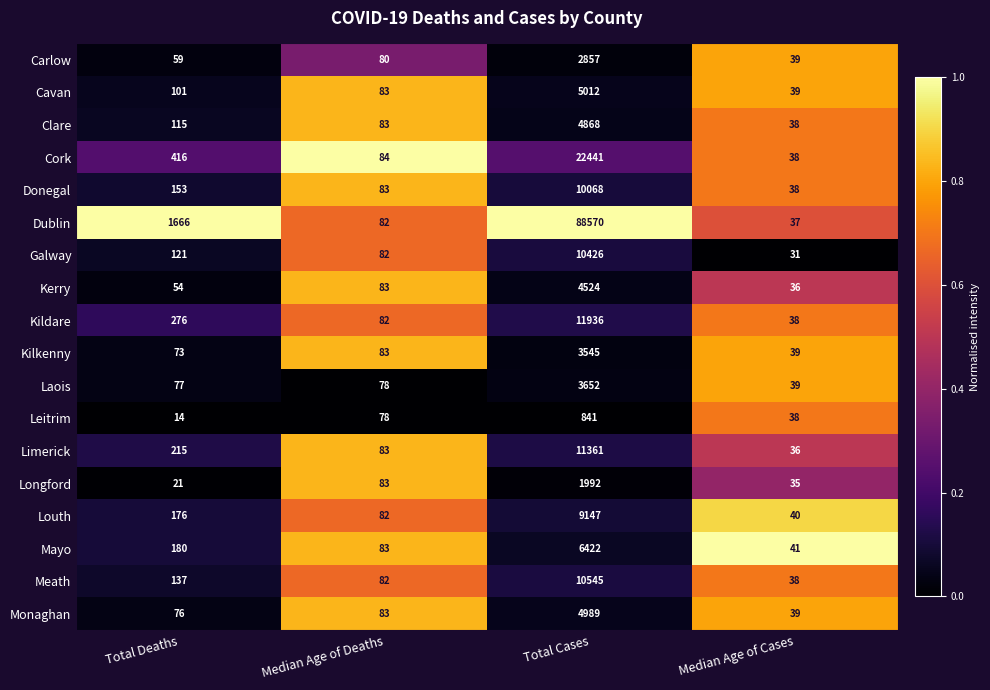

Which series has the largest range (max minus min)?

Dublin